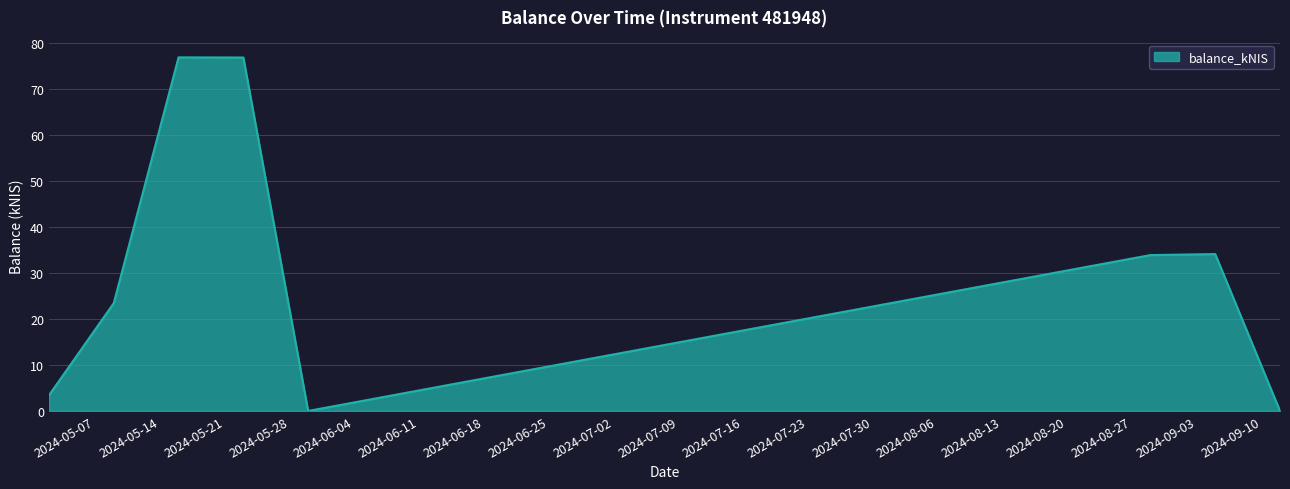

True or false: the data has more than 1 interior local peaks.

True